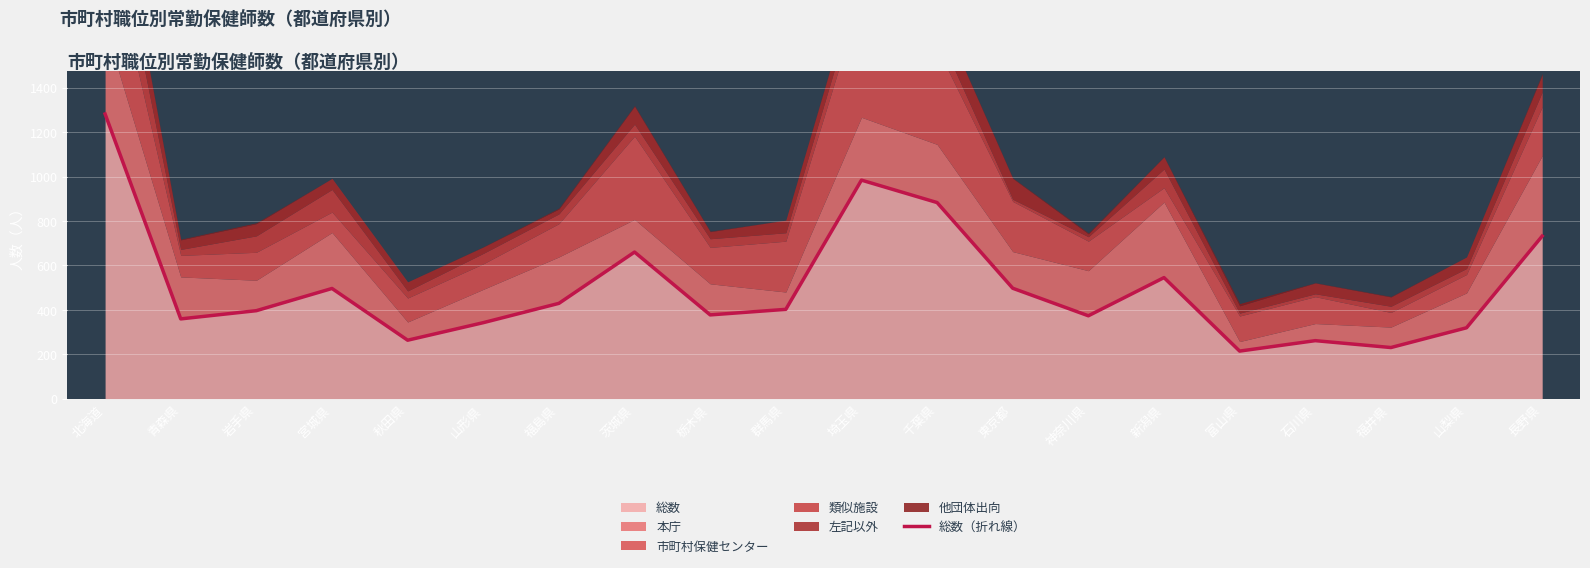

Is it true that the value at 群馬県 is 402?

True